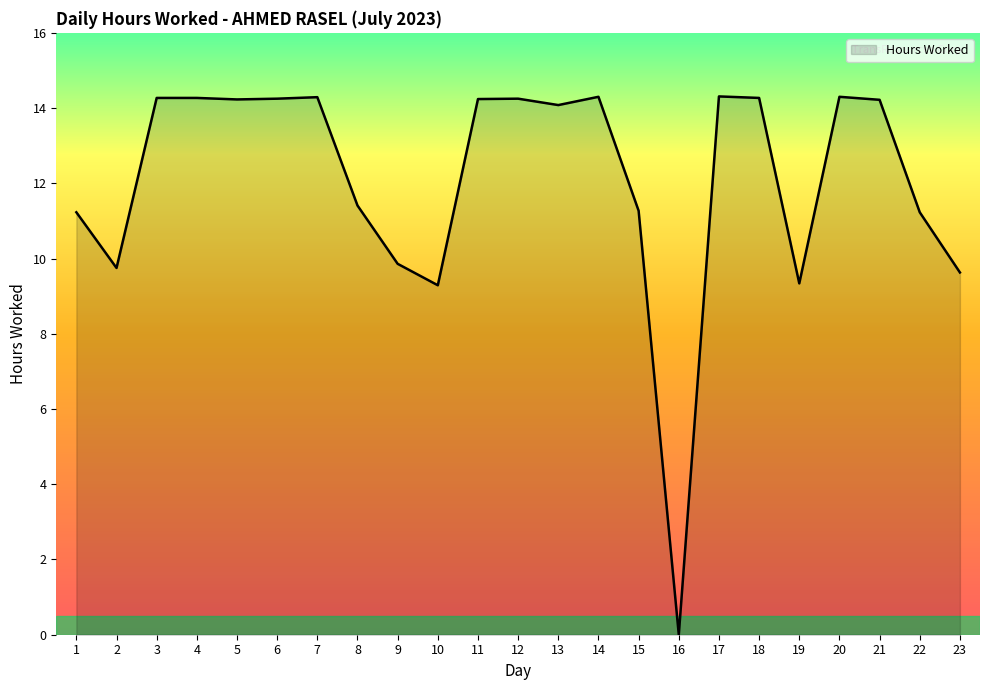

The chart shows a value of 3.6 at 4. True or false?

False